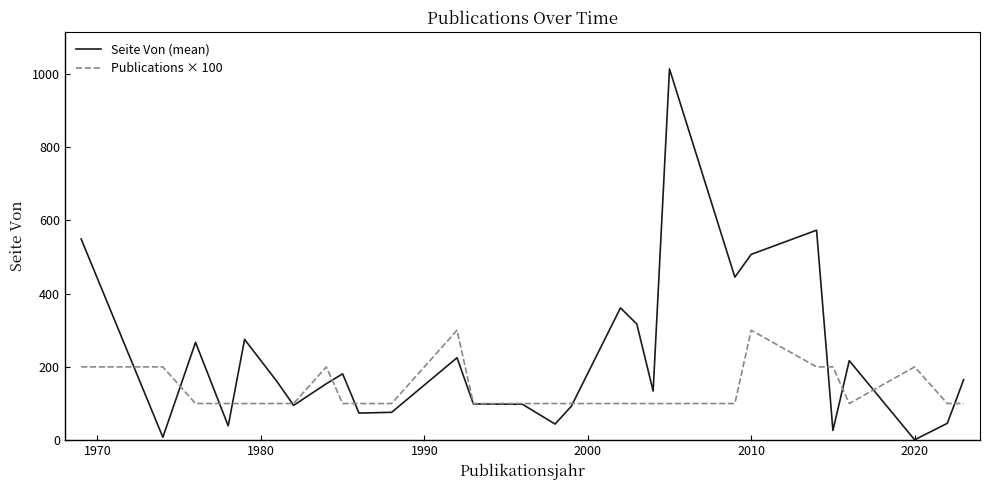

Which series has the largest total across all categories?

Seite Von (mean)